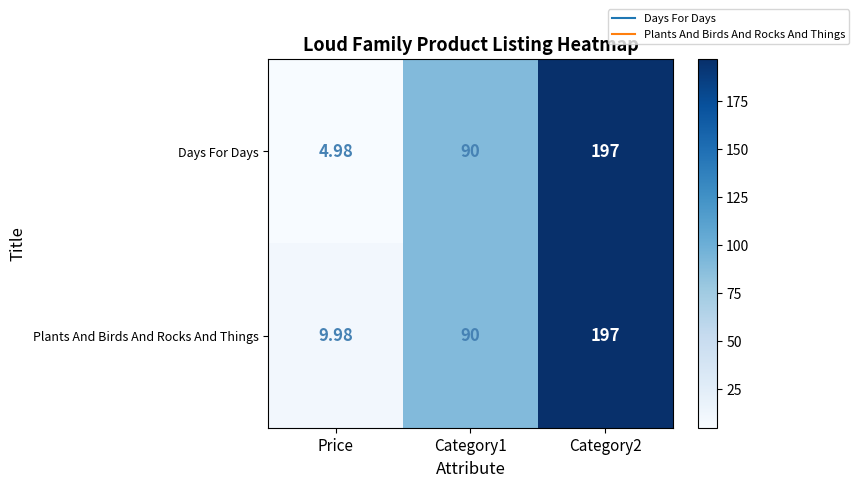

How many distinct data groups are displayed?

2